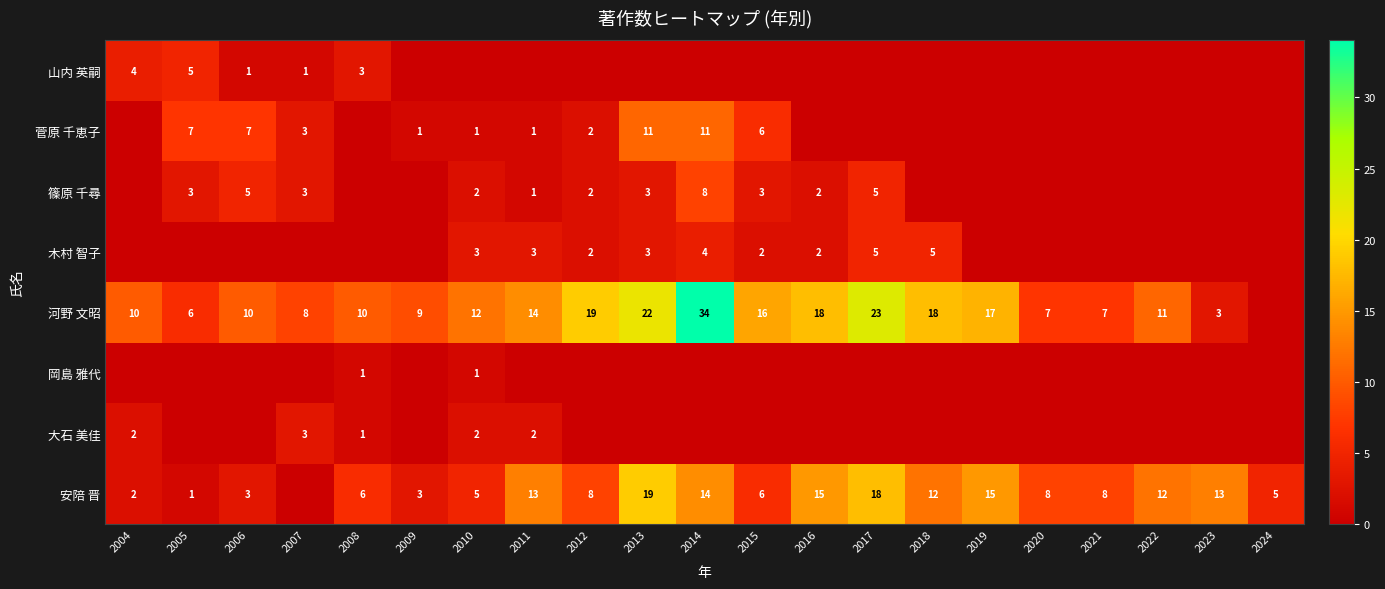

At which category is the sum across all series the highest?

2014